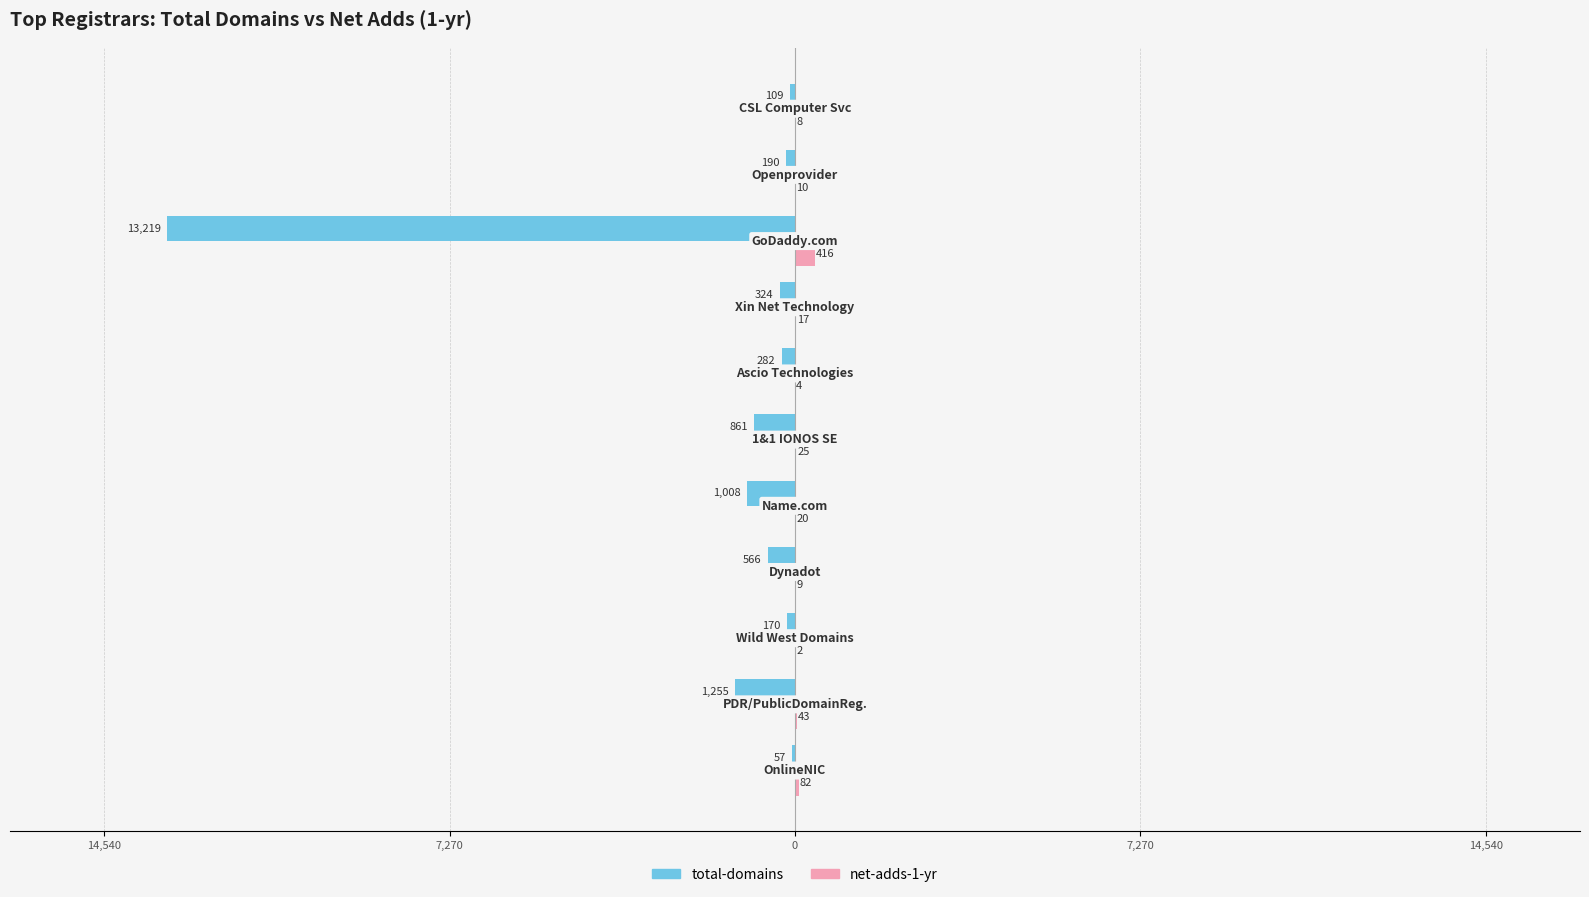

Reading left to right, extract all data points from this chart.

total-domains: -57	-1255	-170	-566	-1008	-861	-282	-324	-13219	-190	-109
net-adds-1-yr: 82	43	2	9	20	25	4	17	416	10	8